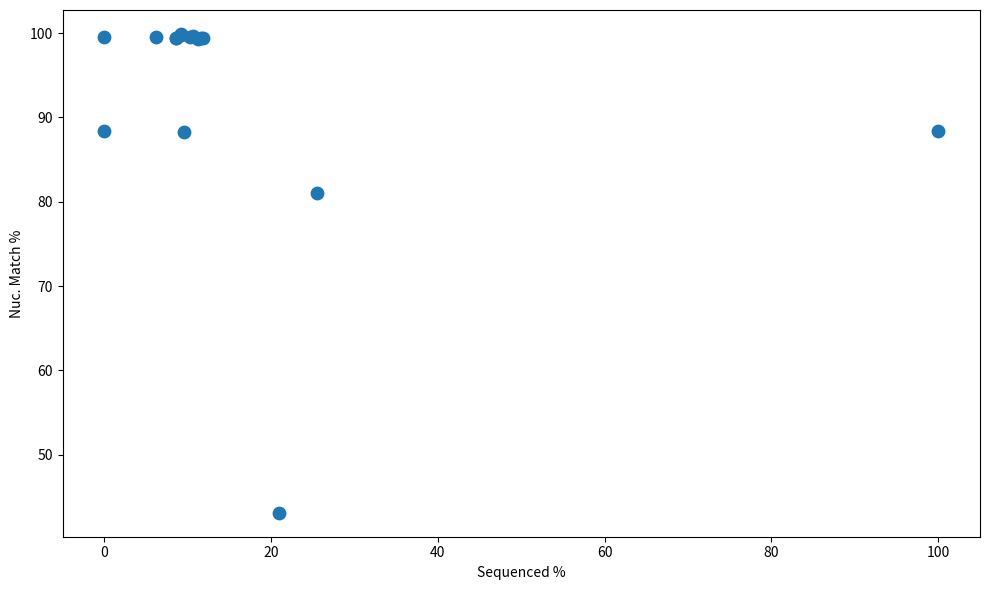

What Y value in the scatter plot is closest to 71?

81.0